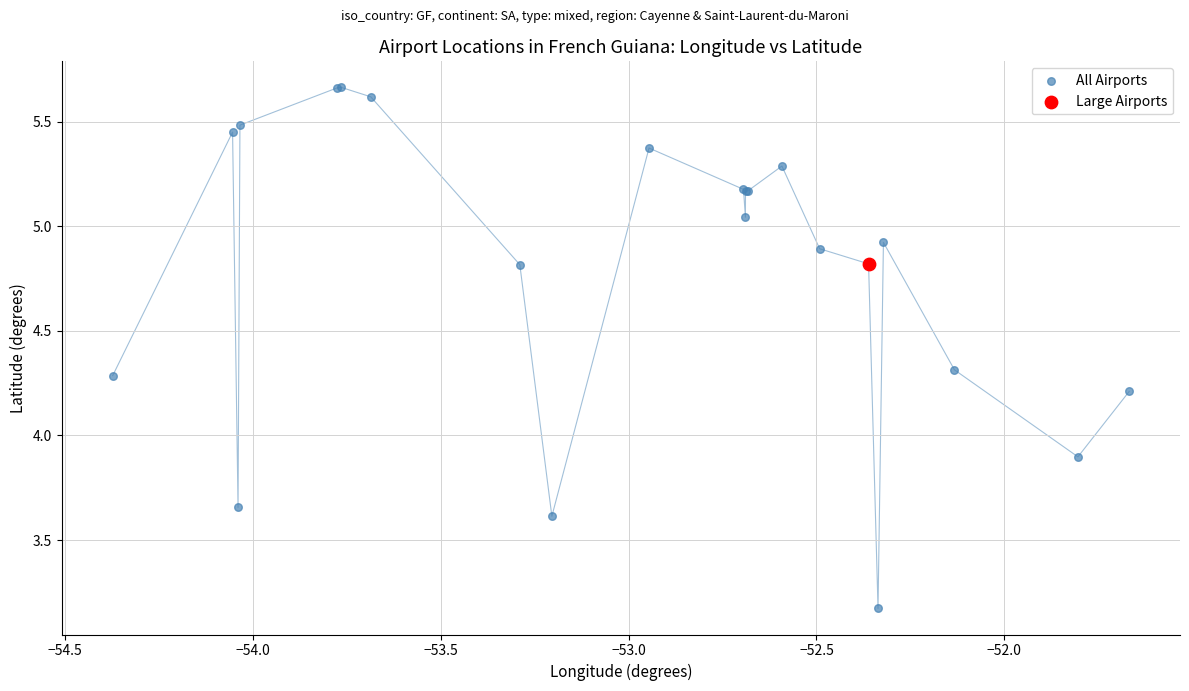

What are all the series names shown in the legend?

All Airports, Large Airports